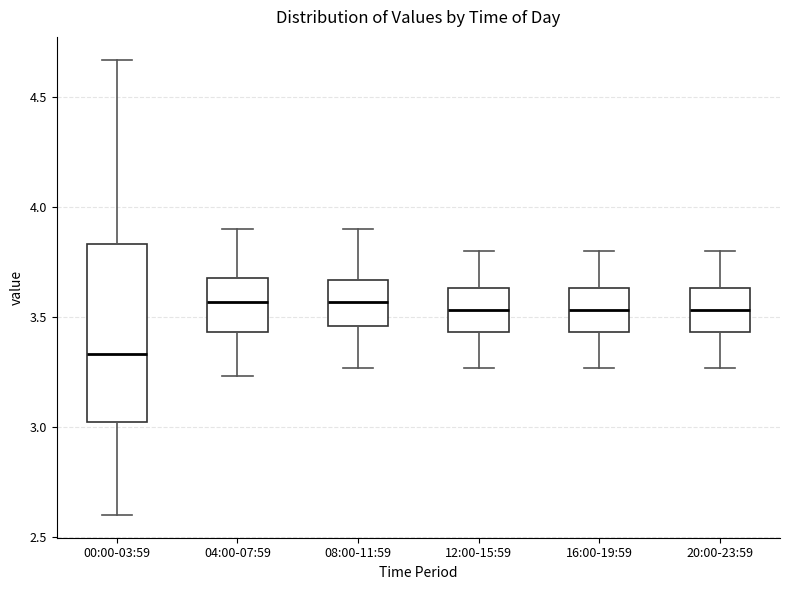

Which box is the tallest, from its lower edge to its upper edge?

00:00-03:59